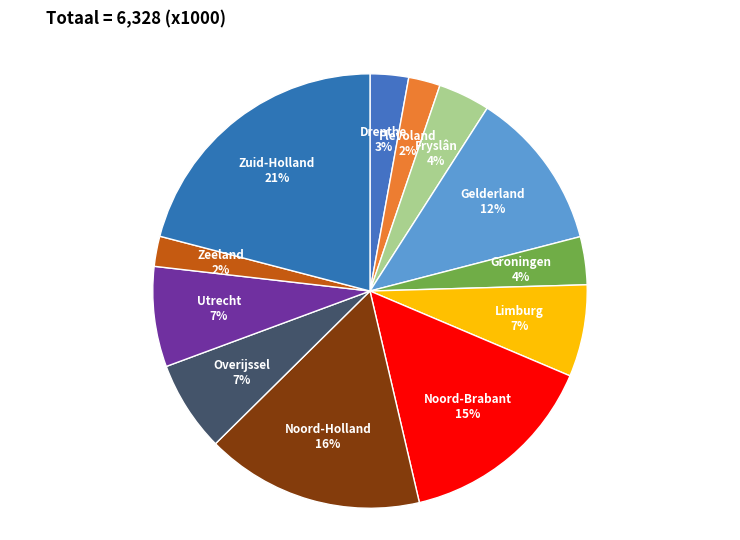

To the nearest percent, what percentage of the pie is Fryslân?

4%